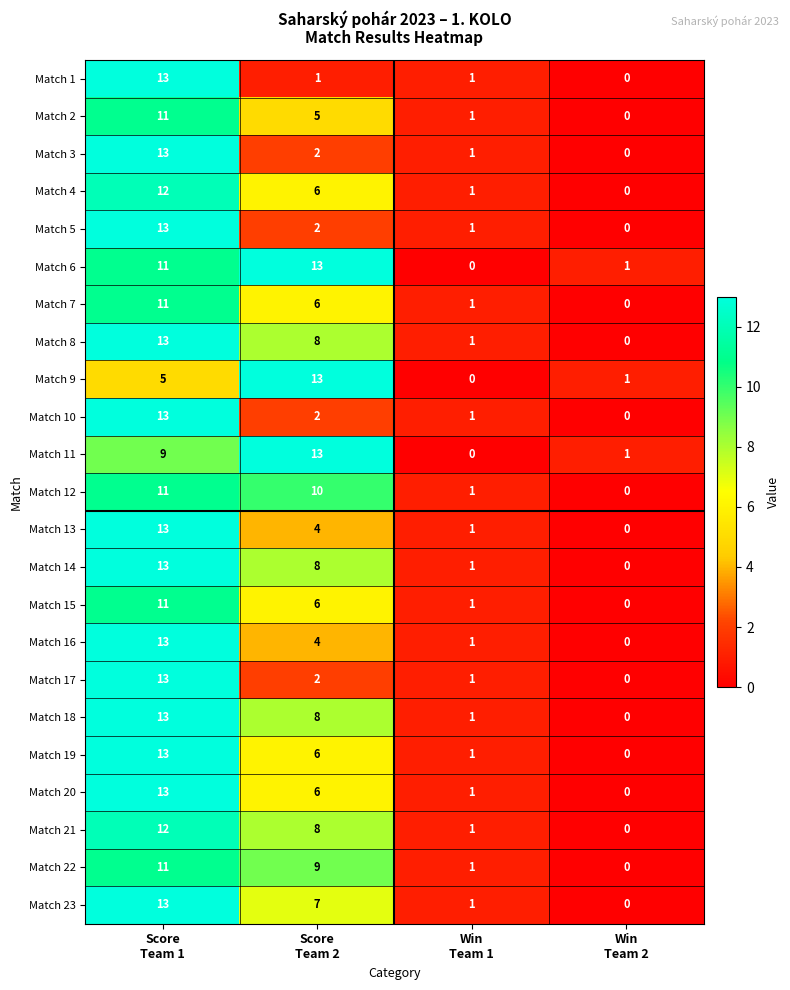

What is the difference between the maximum and minimum values in the Match 23 series?

13